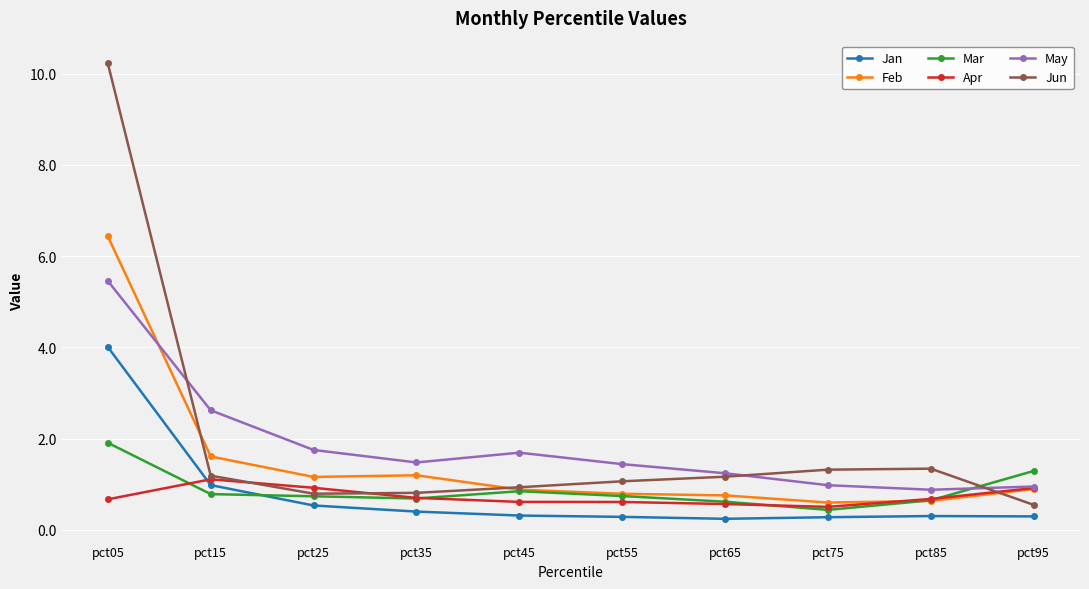

True or false: Apr has more than 2 interior local peaks.

False